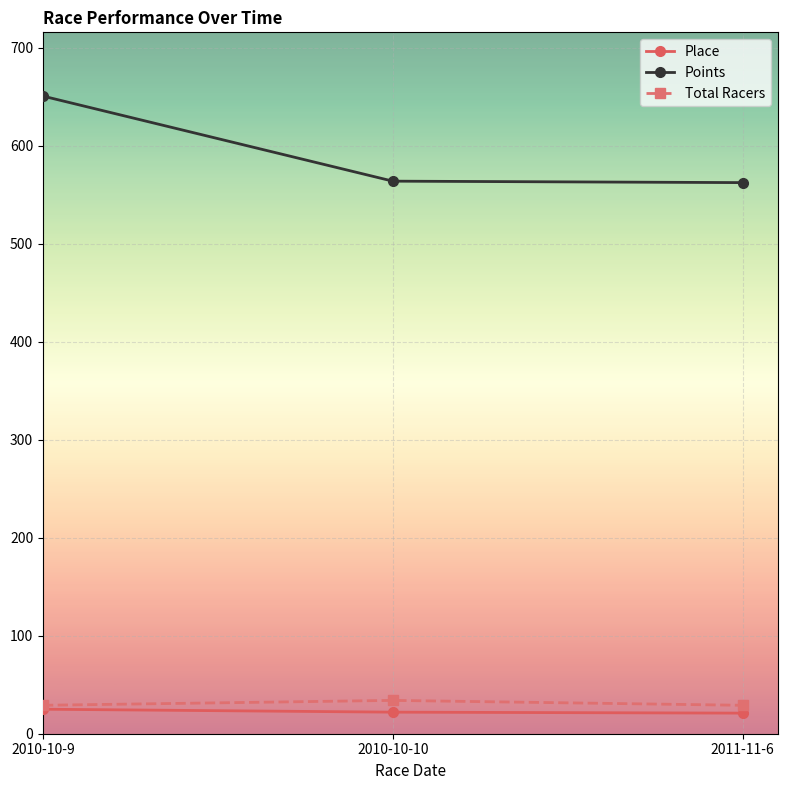

Is this an area chart (filled region under the line)?

No